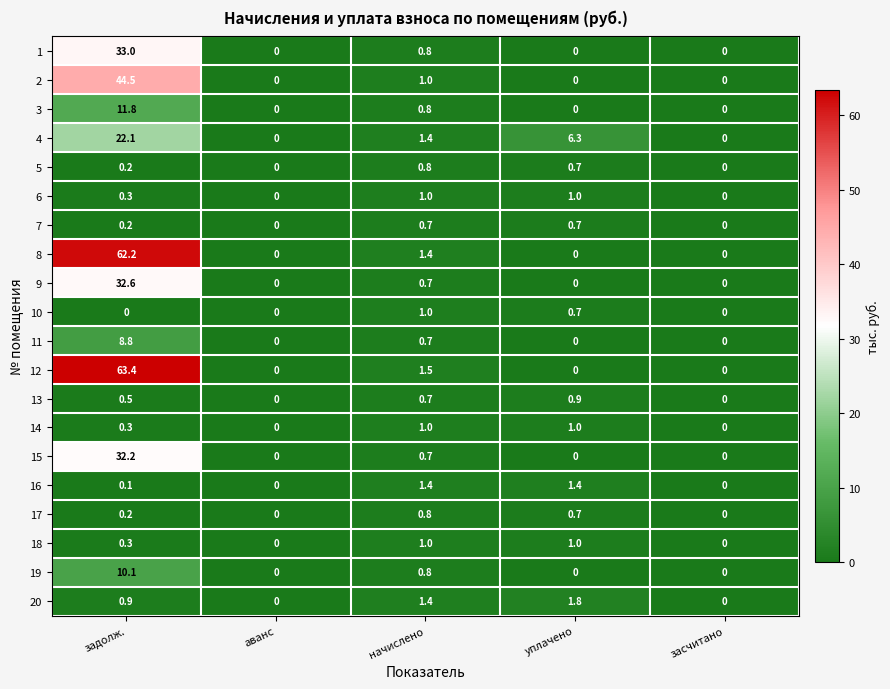

How many data points does each series have?

5